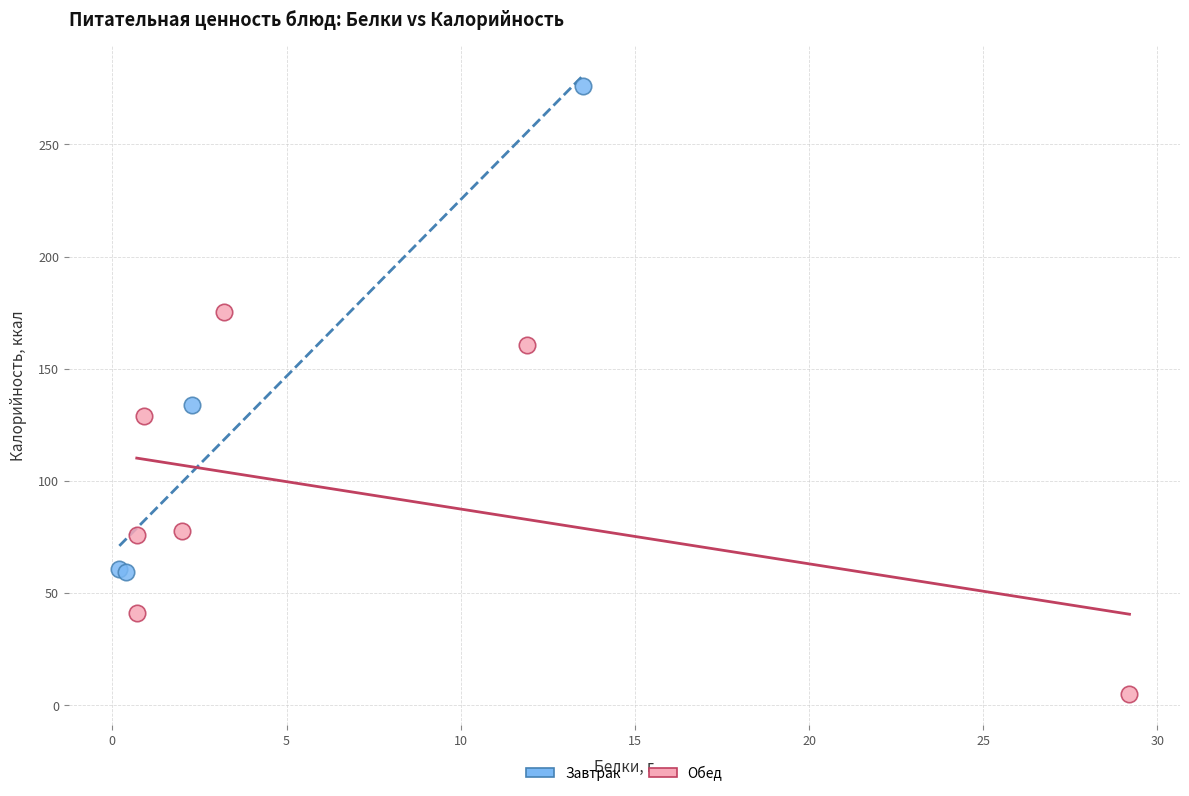

What are all the series names shown in the legend?

Завтрак, Обед